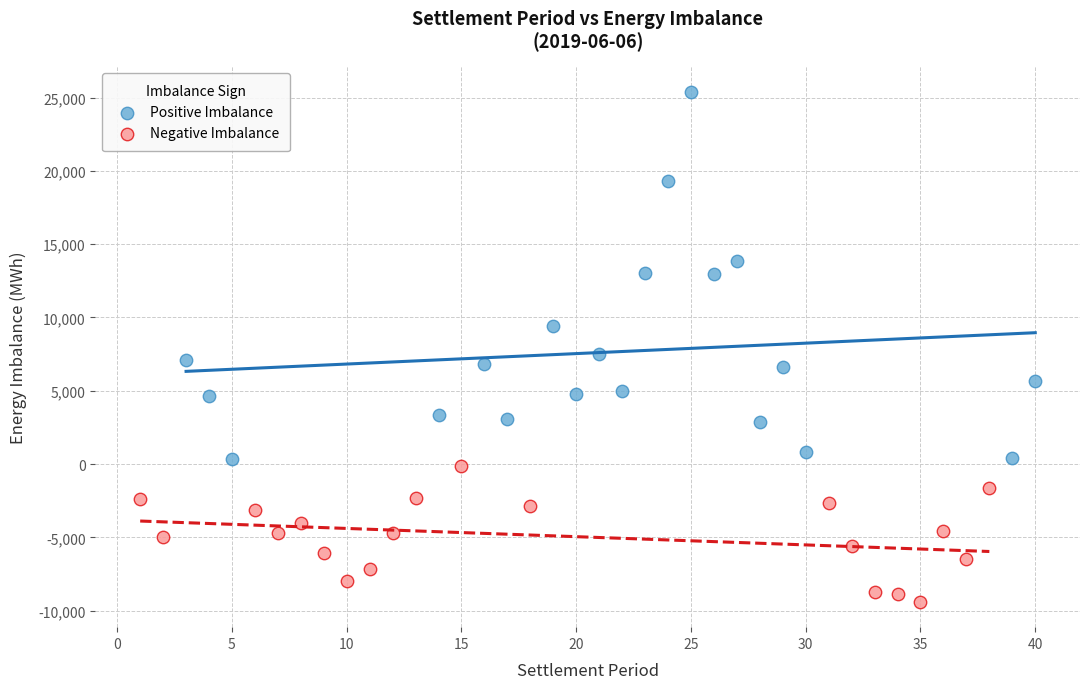

Which series has the largest Y range (max minus min)?

Positive Imbalance